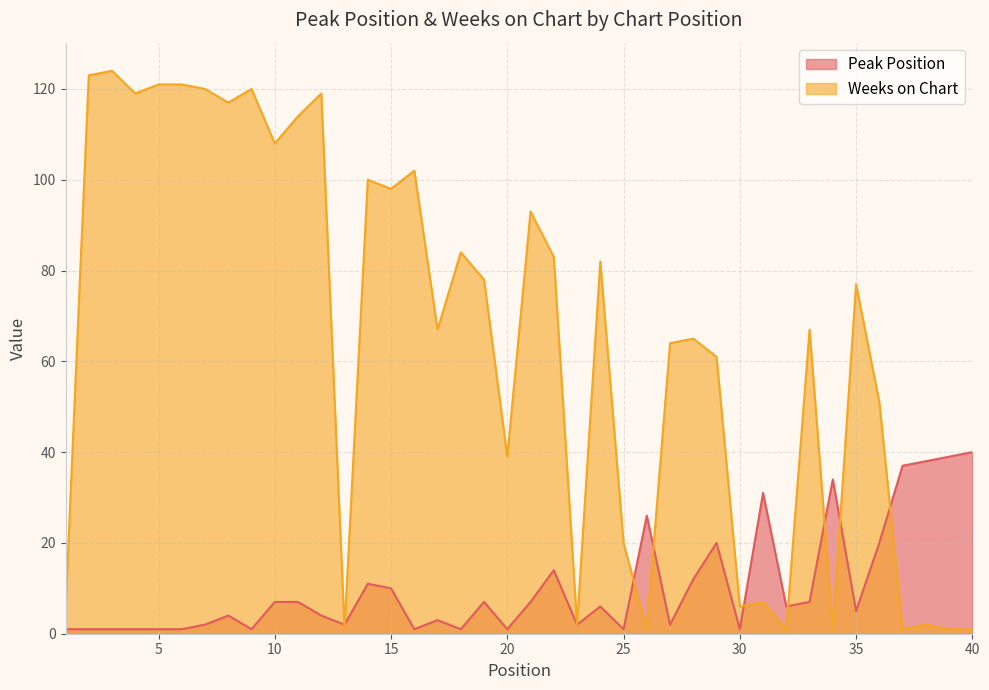

At which category does the chart reach its minimum across all series?

1